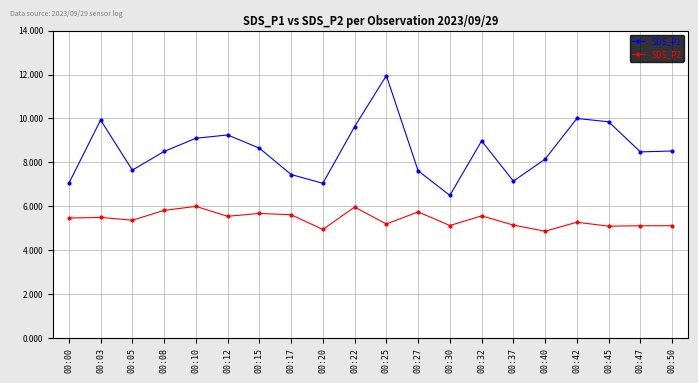

Does the chart display data point markers on the line(s)?

Yes